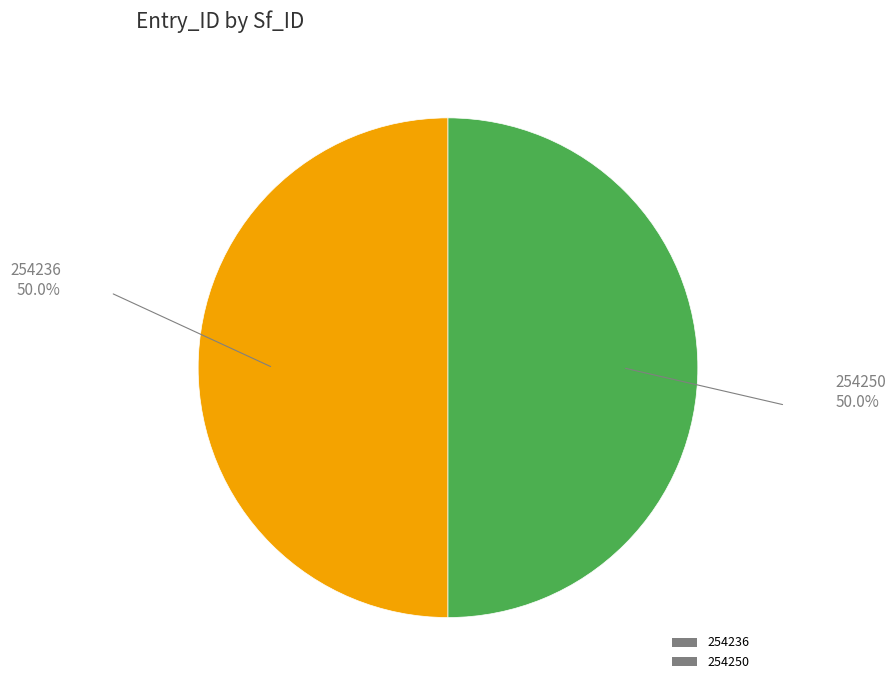

Is the sum of 254250 and 254236 greater than half?

Yes